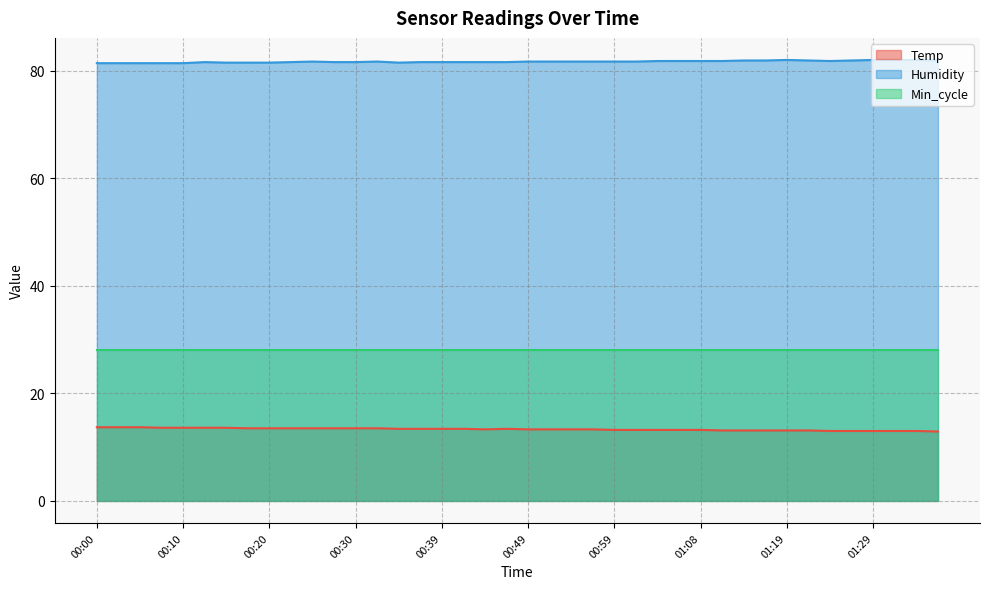

Which series has the largest total across all categories?

Humidity